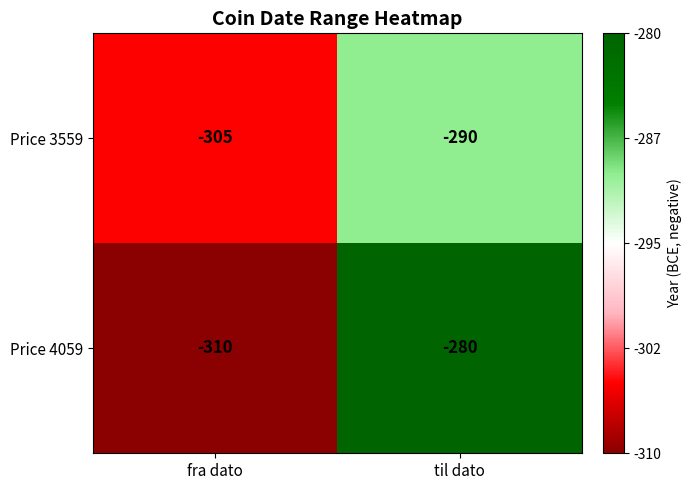

True or false: Price 4059 has a value of -474 at fra dato.

False